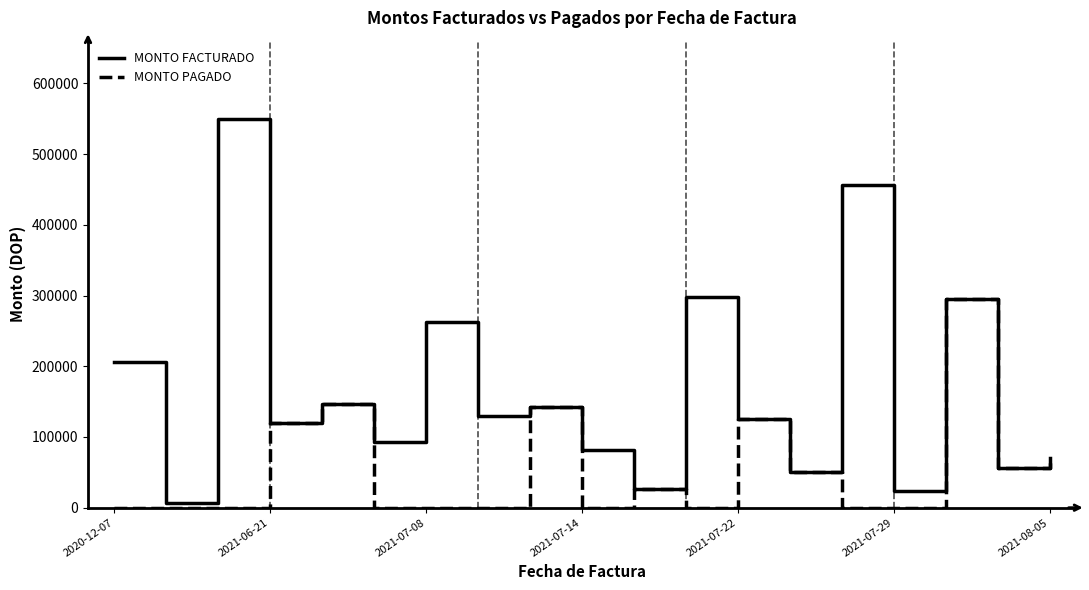

How many interior local peaks does the MONTO FACTURADO series have?

7